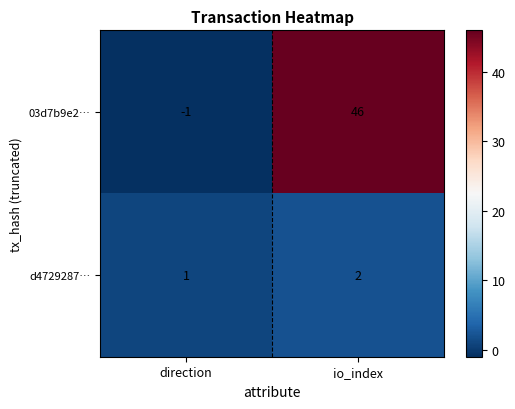

Which series changed the most between direction and io_index?

03d7b9e2…